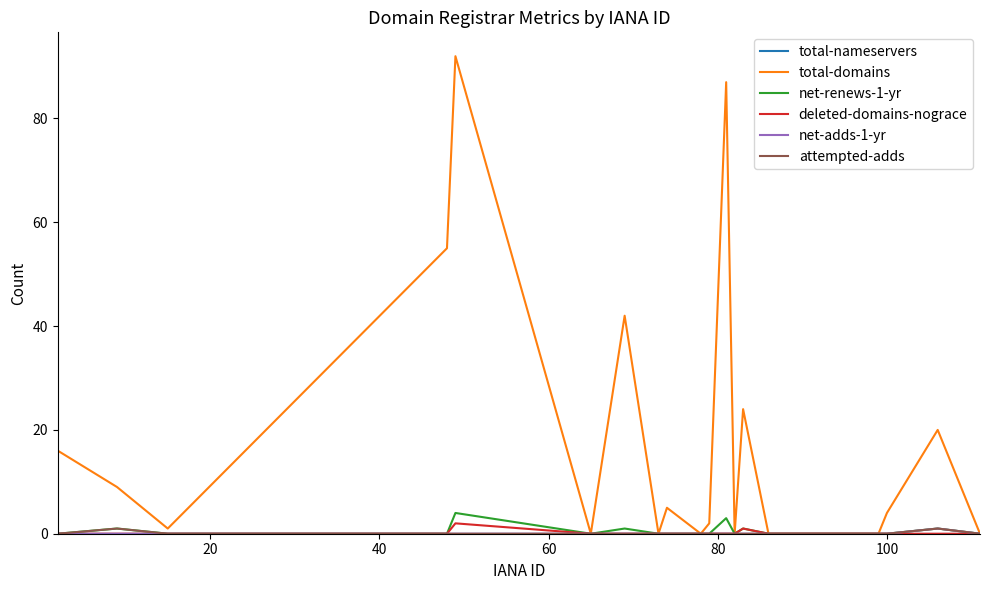

Which series has the widest spread of values?

total-domains